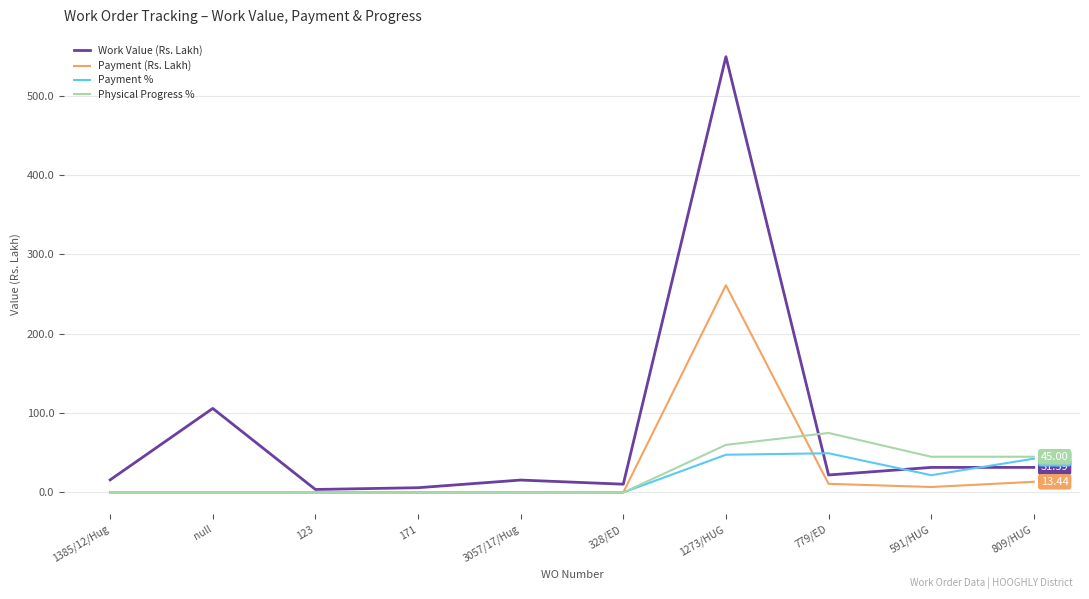

Which series has the largest total across all categories?

Work Value (Rs. Lakh)